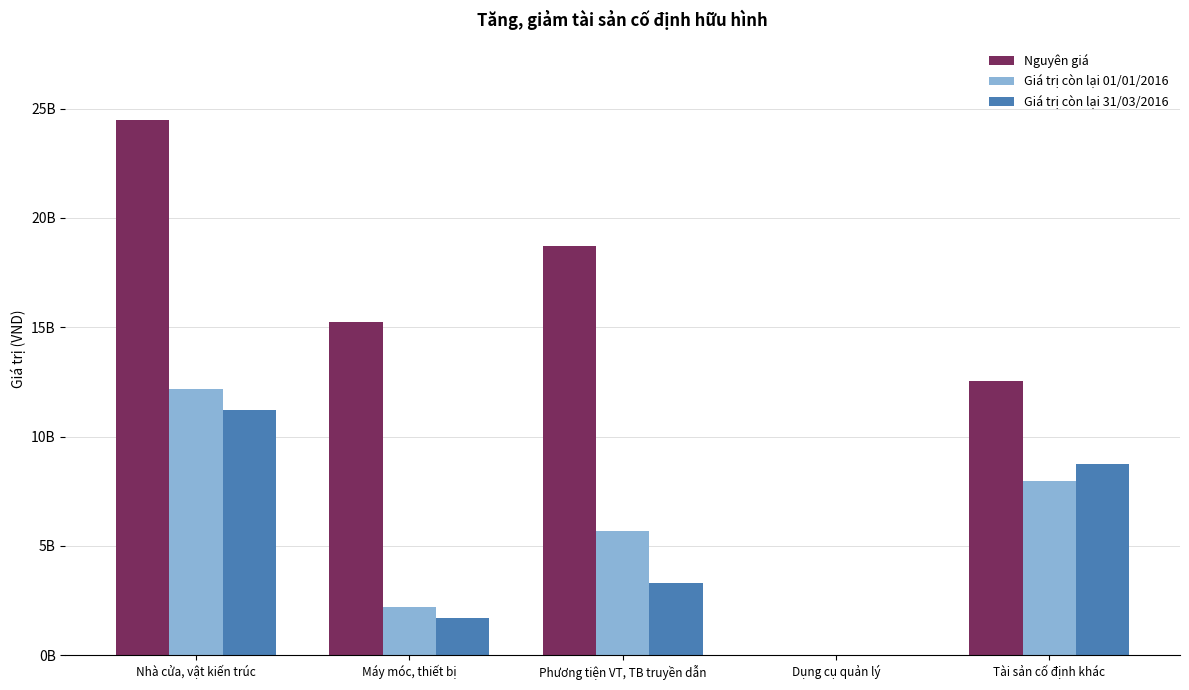

What is the value of the Giá trị còn lại 01/01/2016 bar at the 1st from the left?

12178376580.0